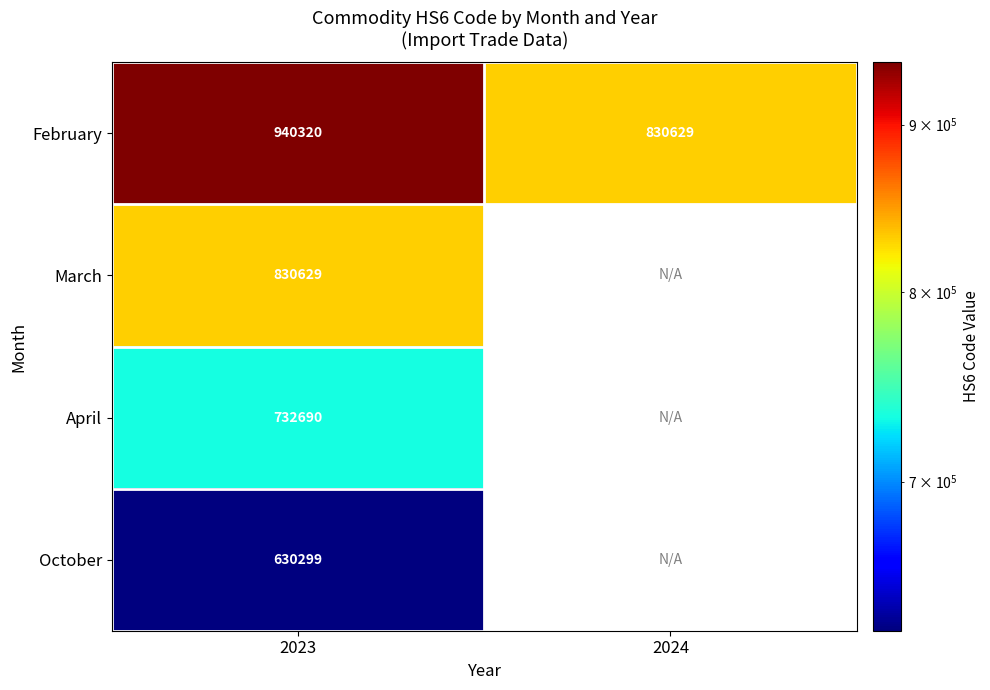

Is it true that October equals 185247 at 2023?

False